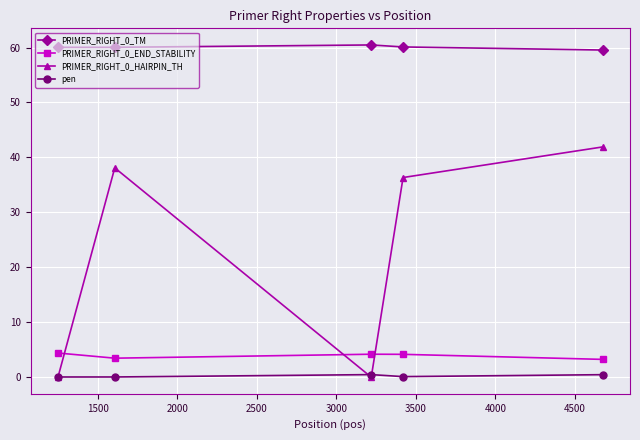

Does the chart display data point markers on the line(s)?

Yes